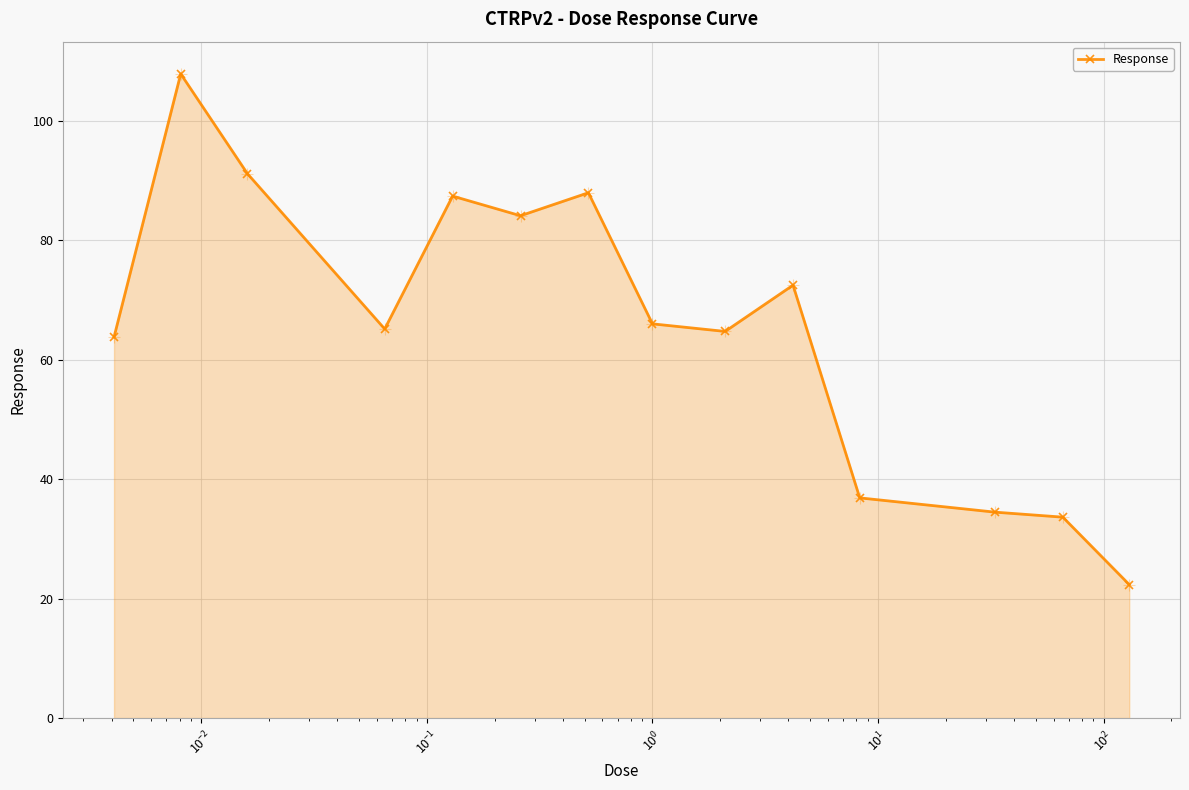

What is the difference between the maximum and minimum values?

85.5